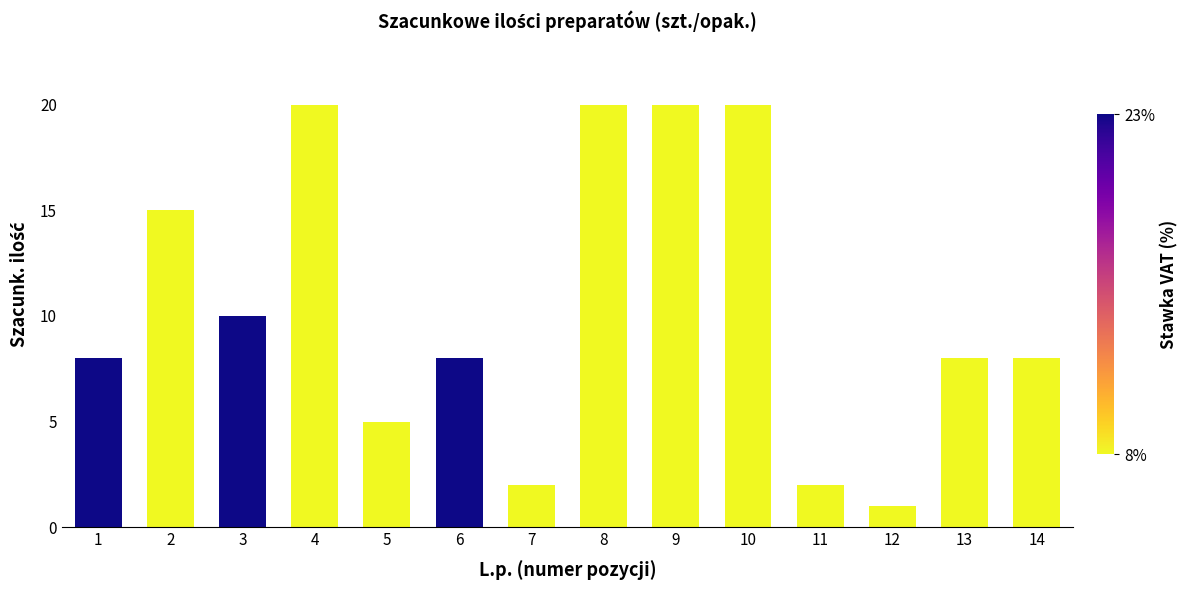

What is the change in value from 6 to 10?

+12